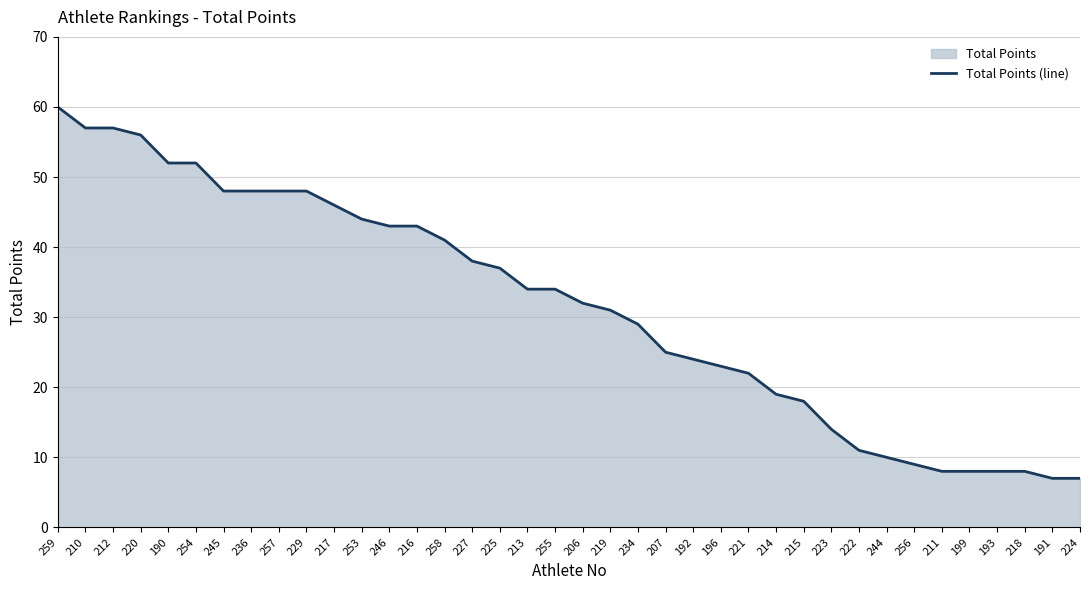

True or false: the data has more than 1 interior local peaks.

False